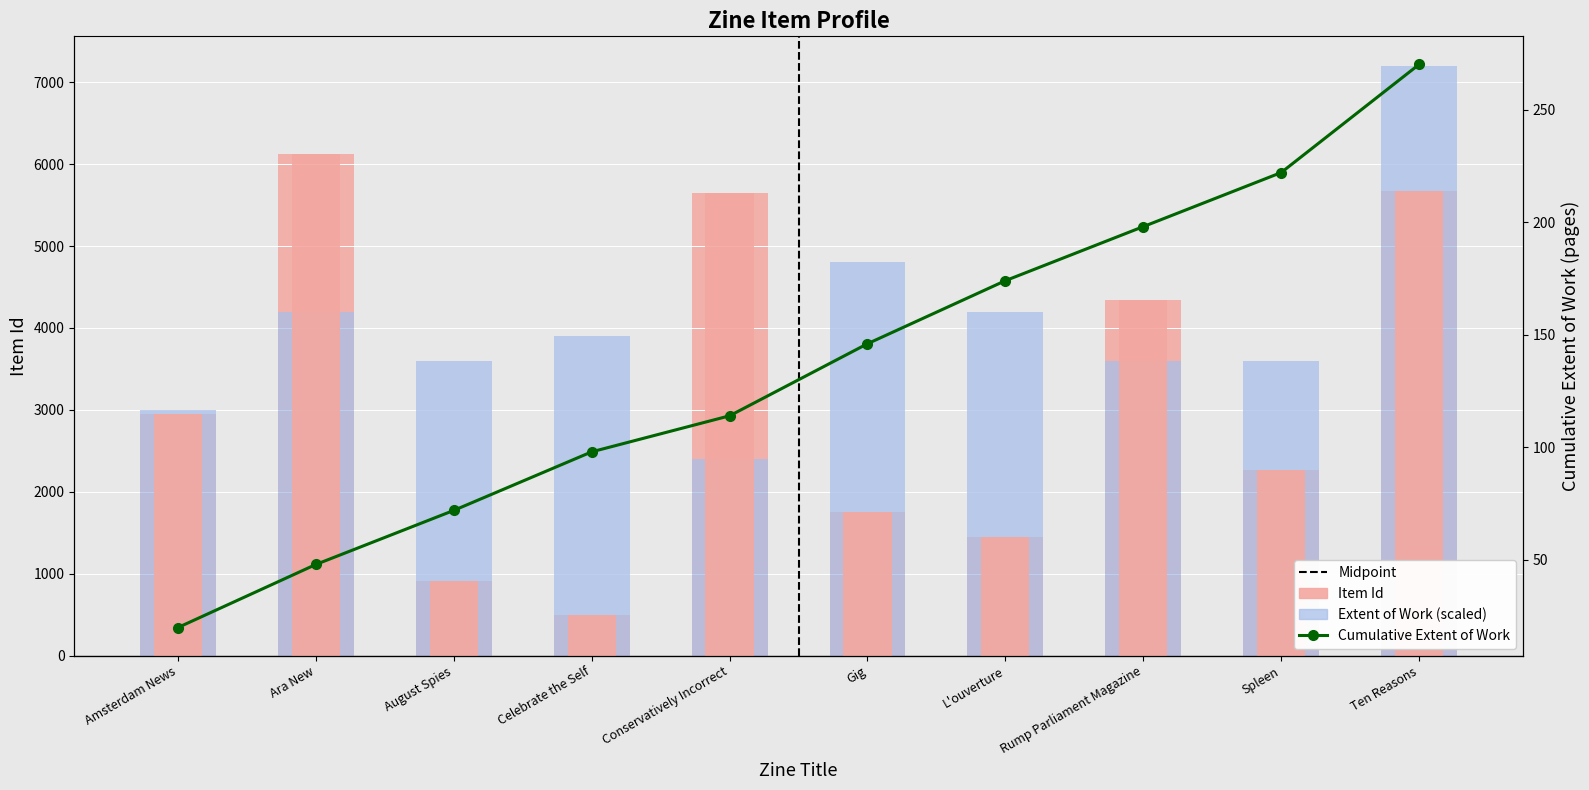

At which category is the sum across all series the highest?

Ten Reasons